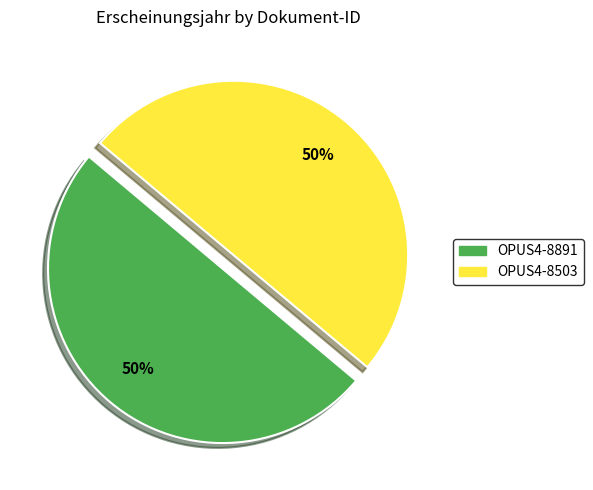

To the nearest percent, what is the average slice percentage?

50%